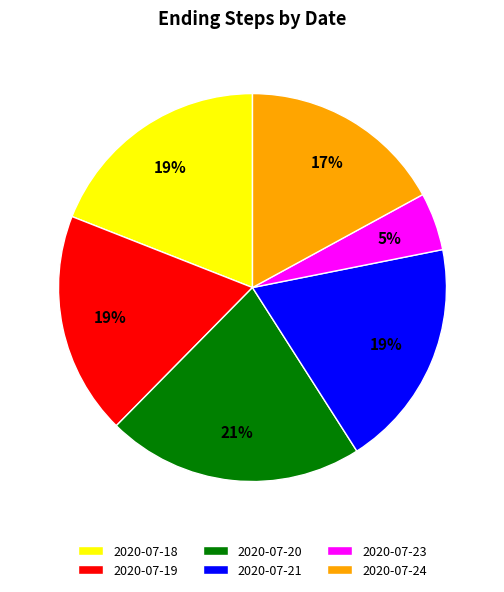

The 2020-07-18 slice represents 19% of the pie. True or false?

True